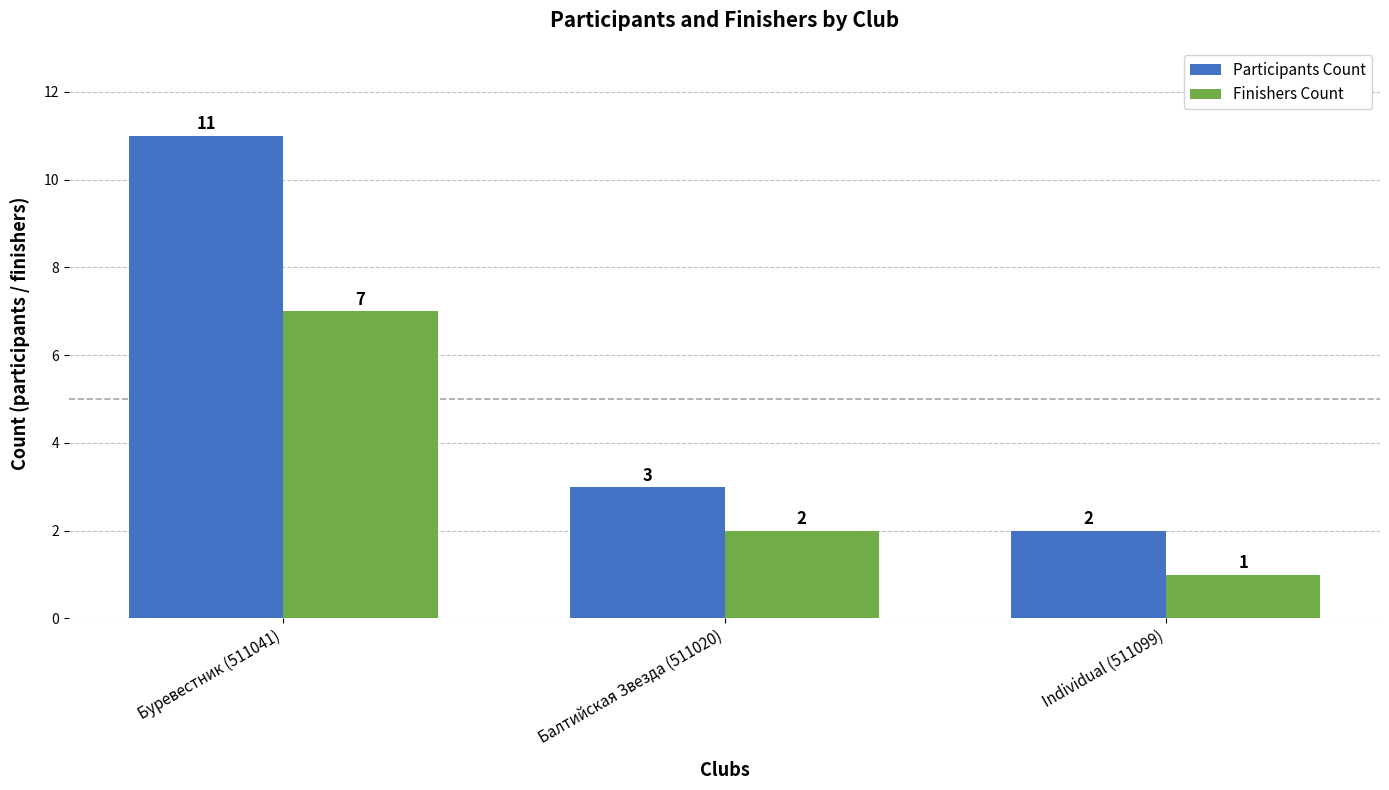

Does the chart contain any negative values?

No